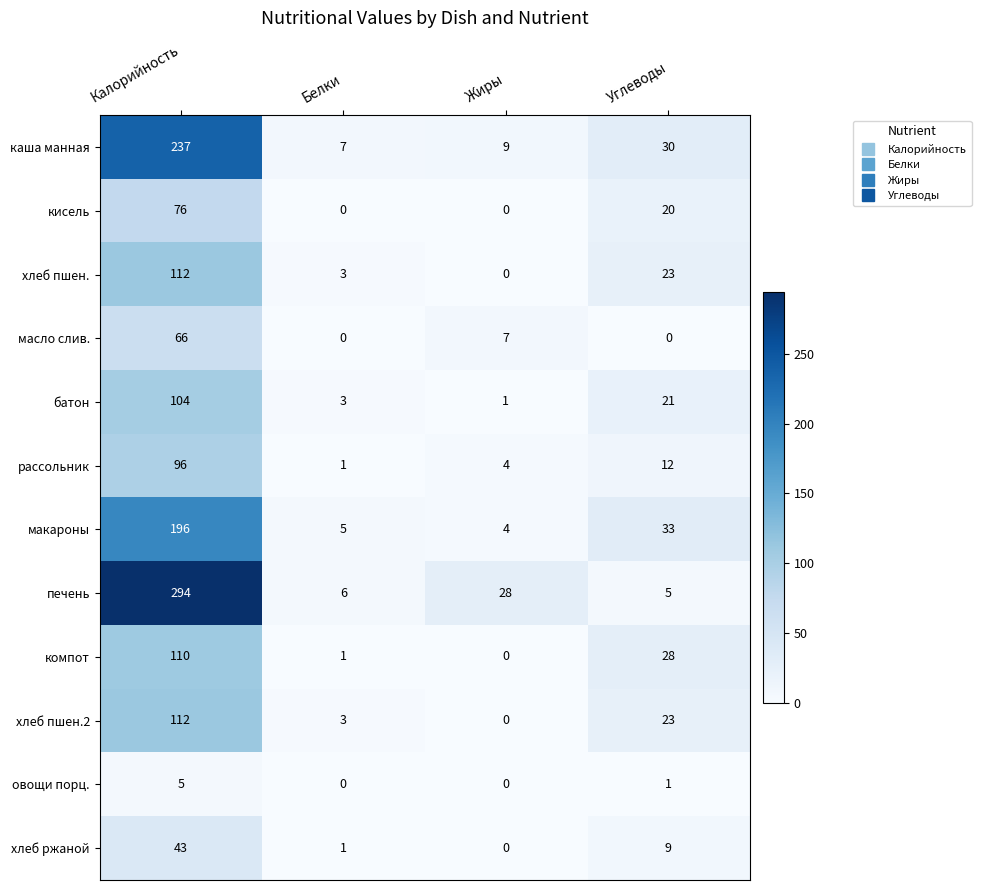

What is the total value across all series at Белки?

30